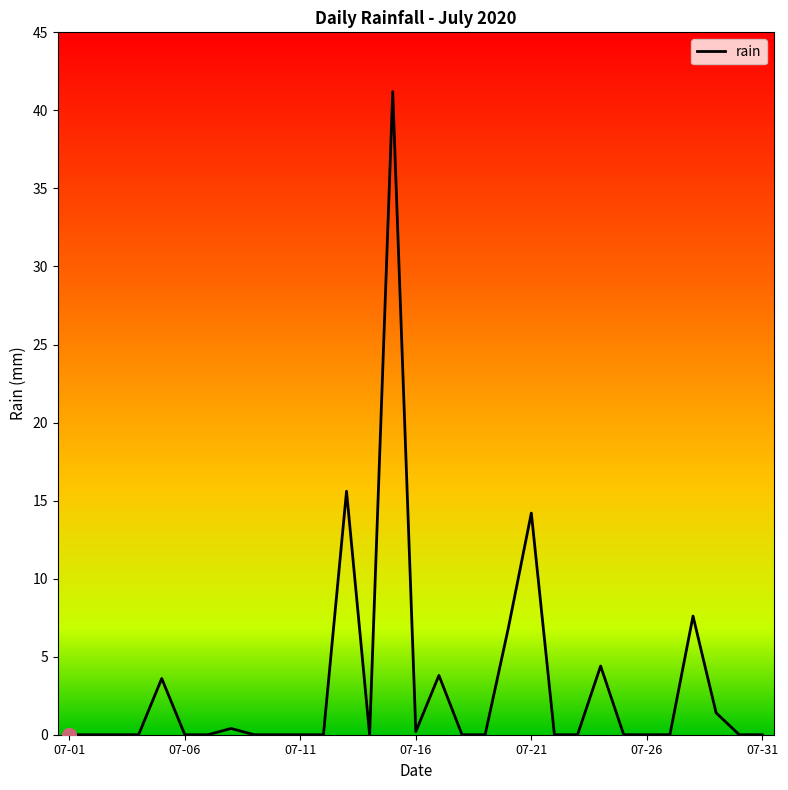

What is the maximum value shown in the chart?

41.2